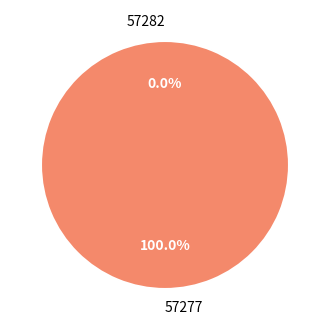

How many segments does this pie chart have?

2